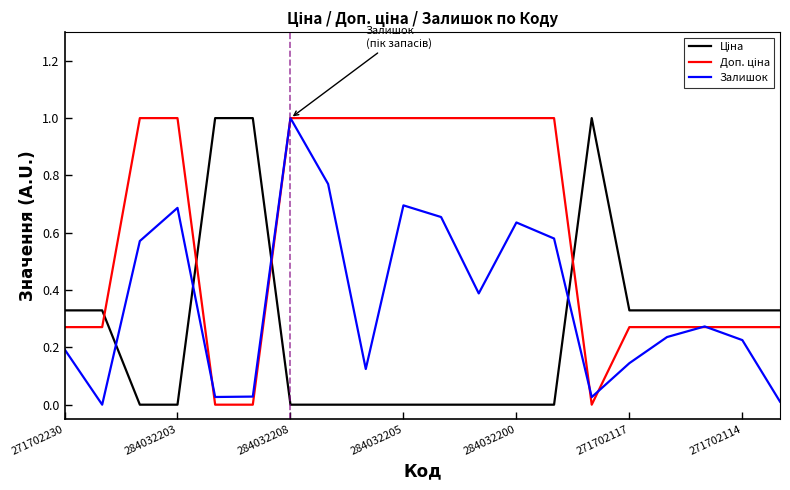

How many values in Залишок are above zero?

19